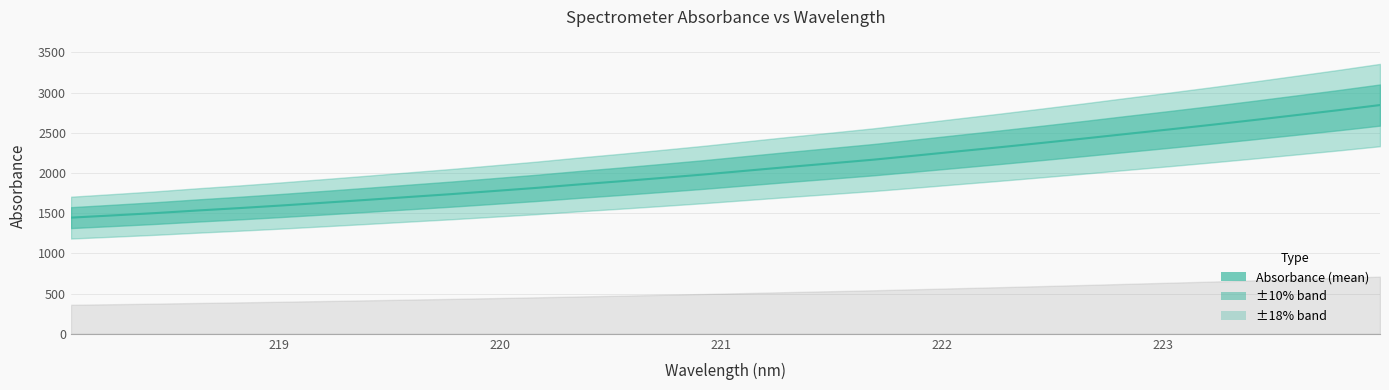

What is the sum of all values?

65740.0